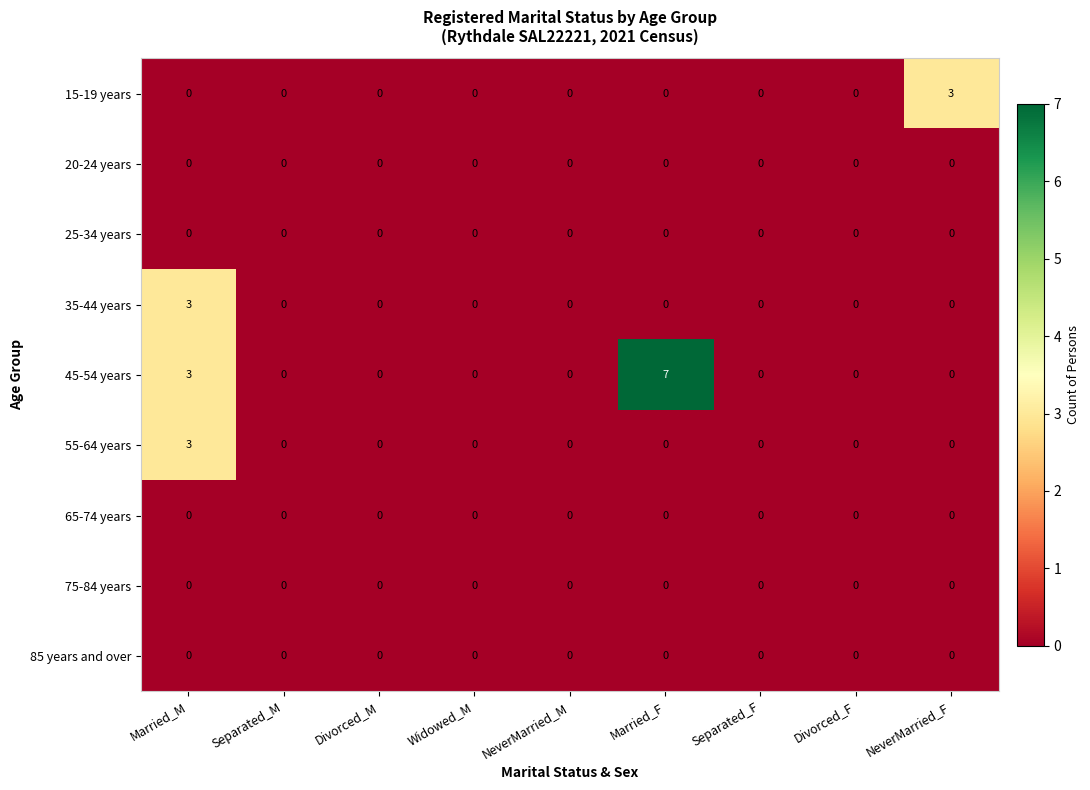

Which series has the largest total across all categories?

45-54 years